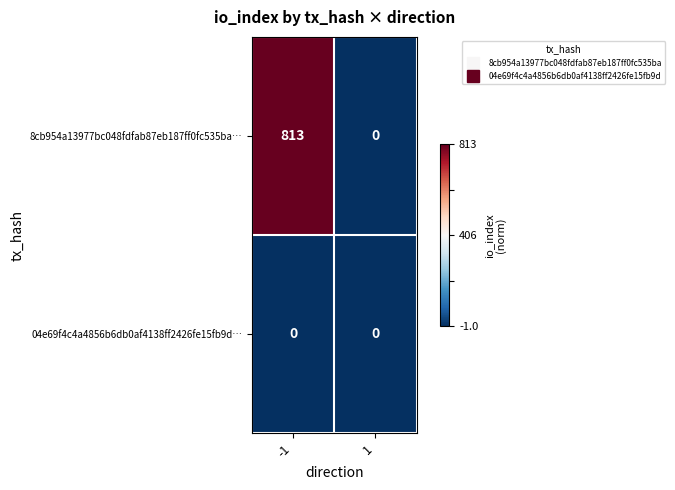

At -1, list the series in order from smallest to largest.

04e69f4c4a4856b6db0af4138ff2426fe15fb9d…, 8cb954a13977bc048fdfab87eb187ff0fc535ba…